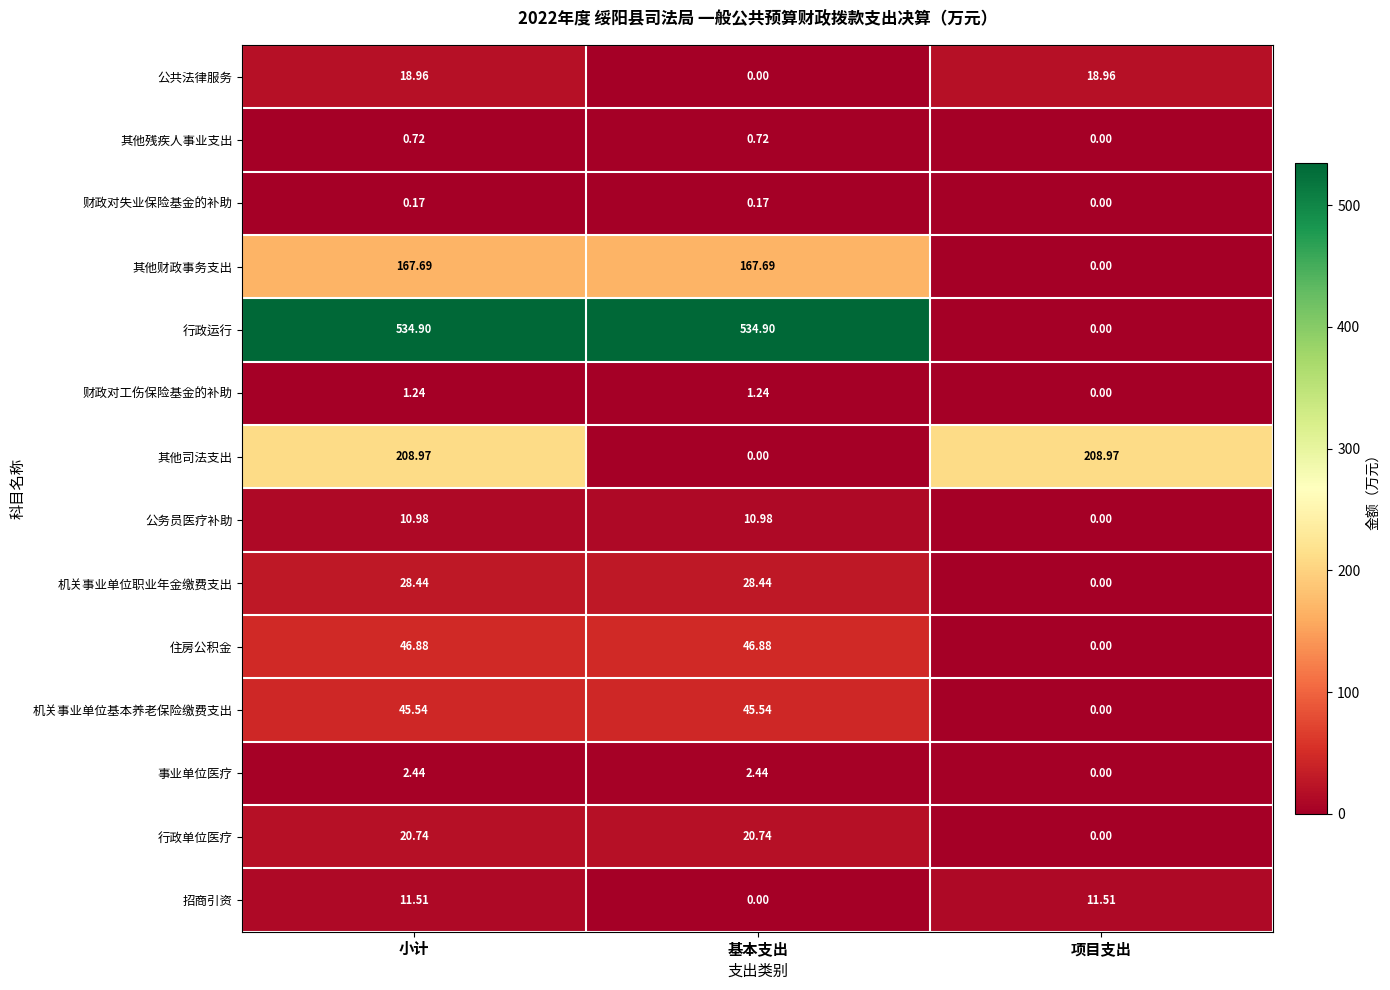

How many categories are shown in the chart?

3